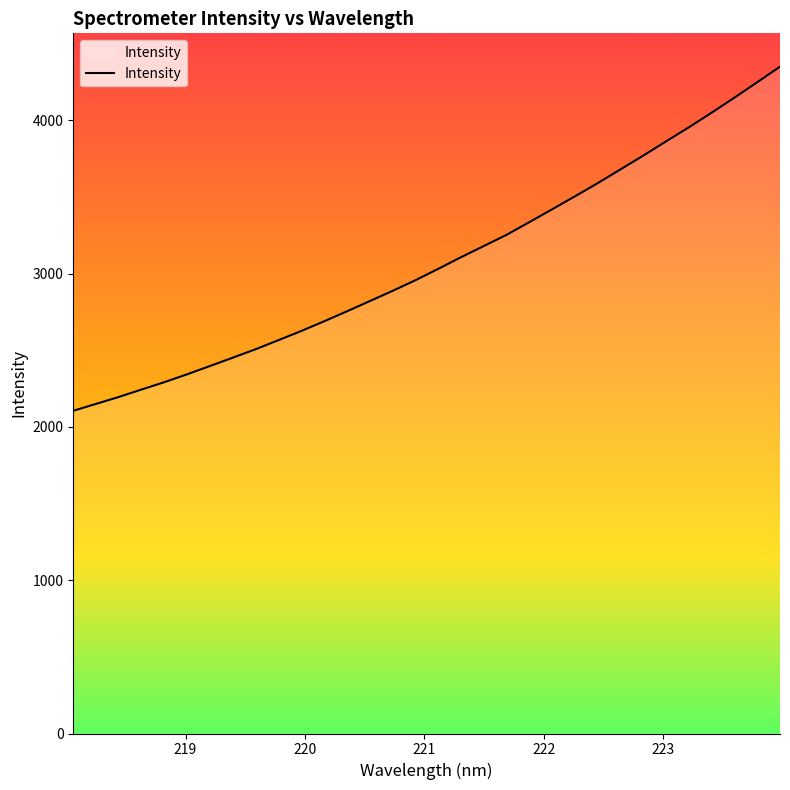

What is the difference between the maximum and minimum values?

2245.2